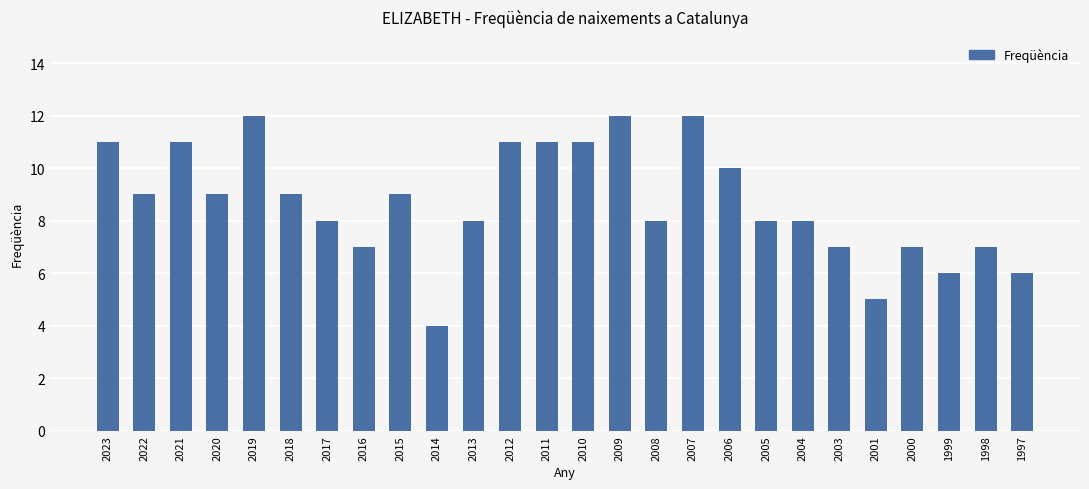

Which category has the lowest value across all series?

2014